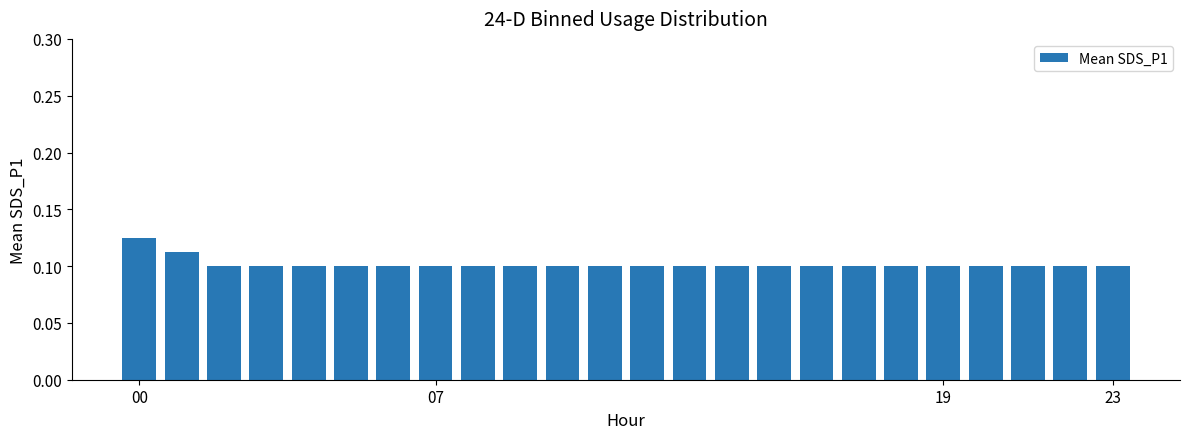

How many series are shown in this chart?

1